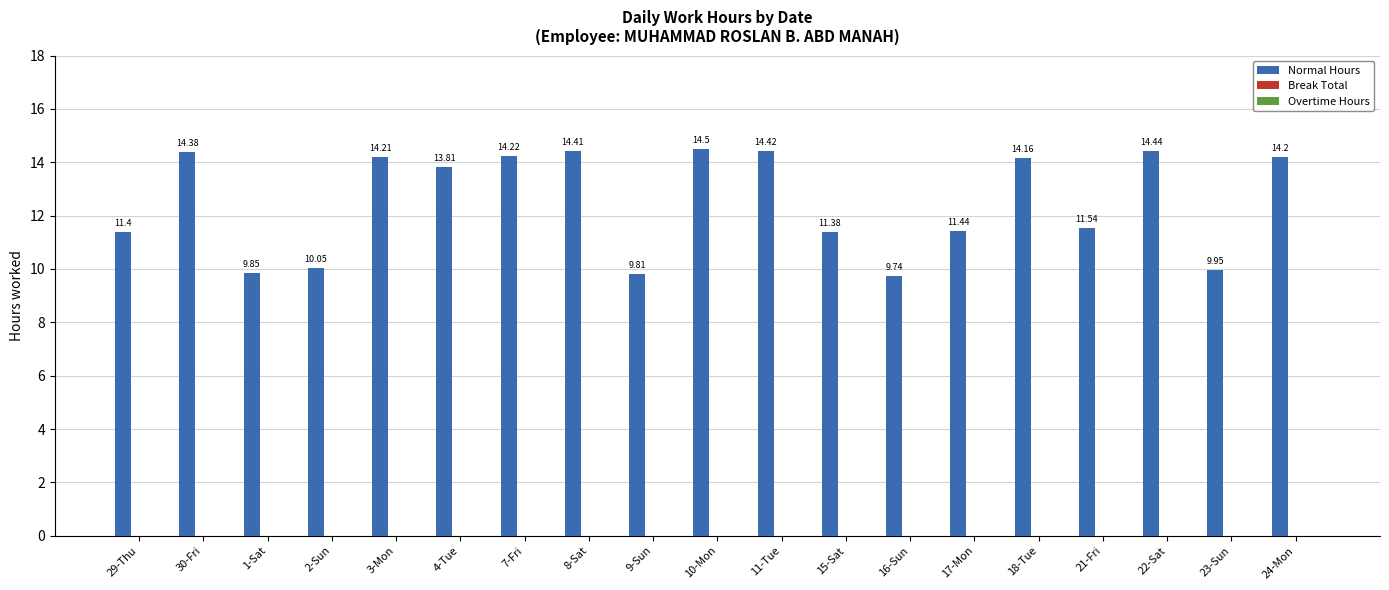

Which has a higher value, 11-Tue or 29-Thu?

11-Tue